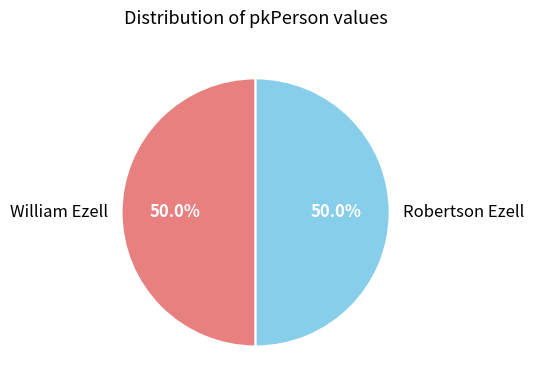

How many segments does this pie chart have?

2